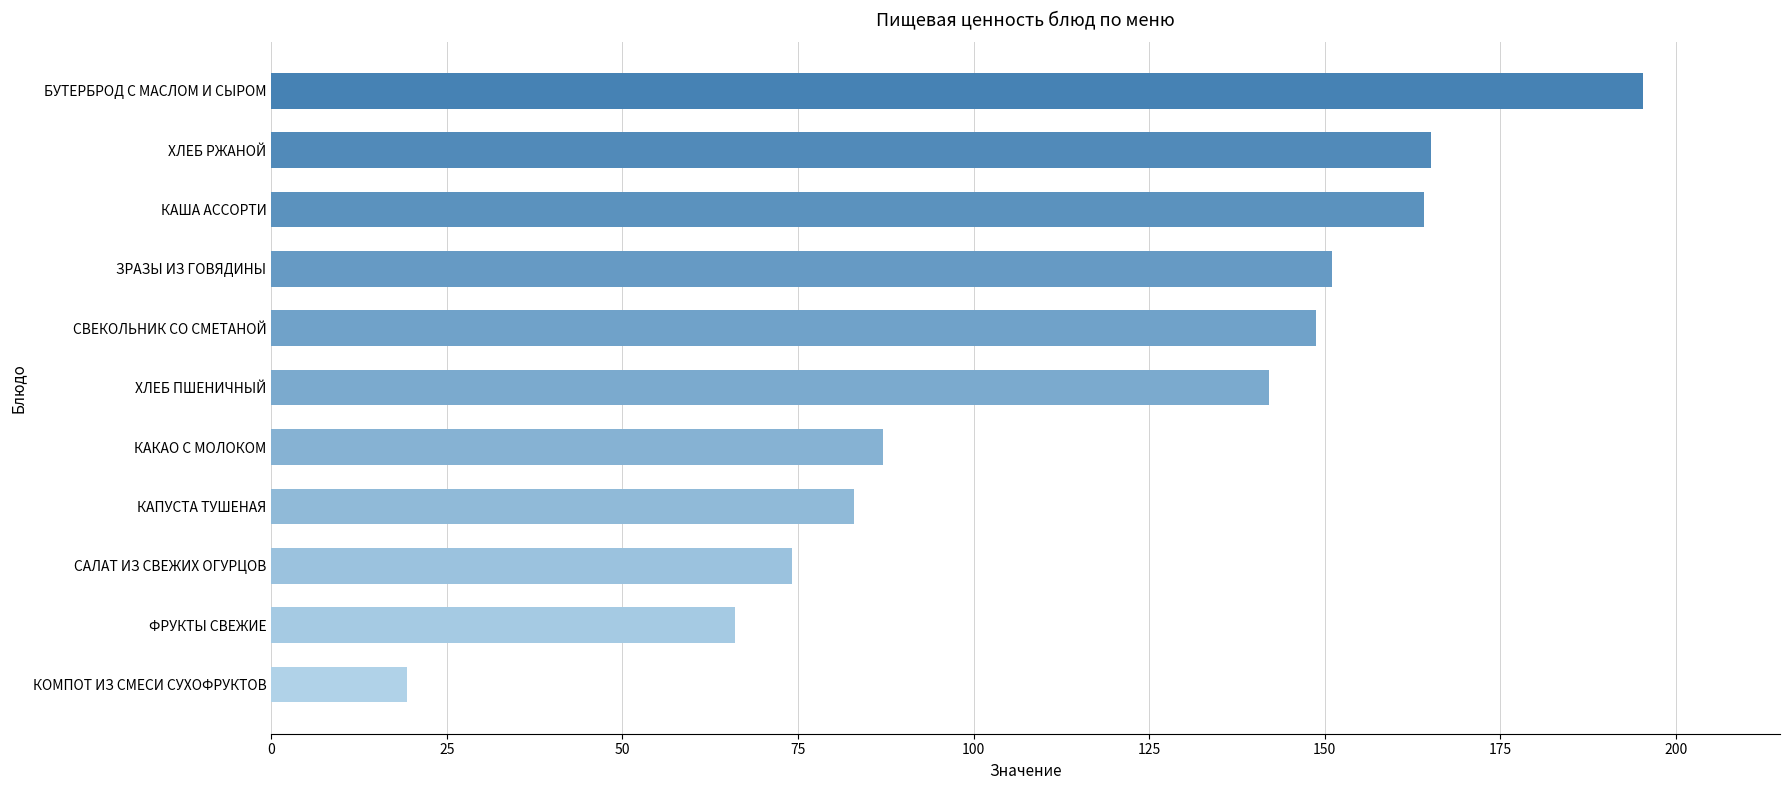

Which has a higher value, КОМПОТ ИЗ СМЕСИ СУХОФРУКТОВ or САЛАТ ИЗ СВЕЖИХ ОГУРЦОВ?

САЛАТ ИЗ СВЕЖИХ ОГУРЦОВ